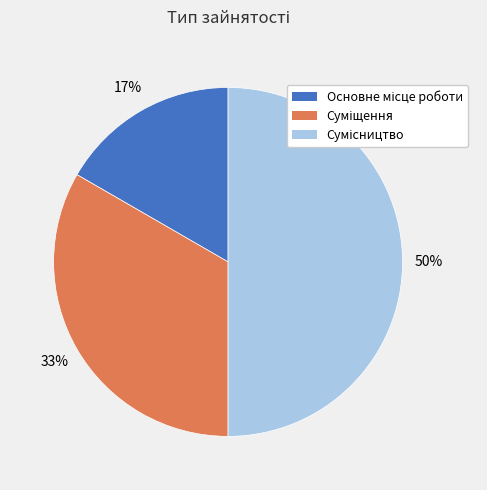

To the nearest percent, what is the average slice percentage?

33%